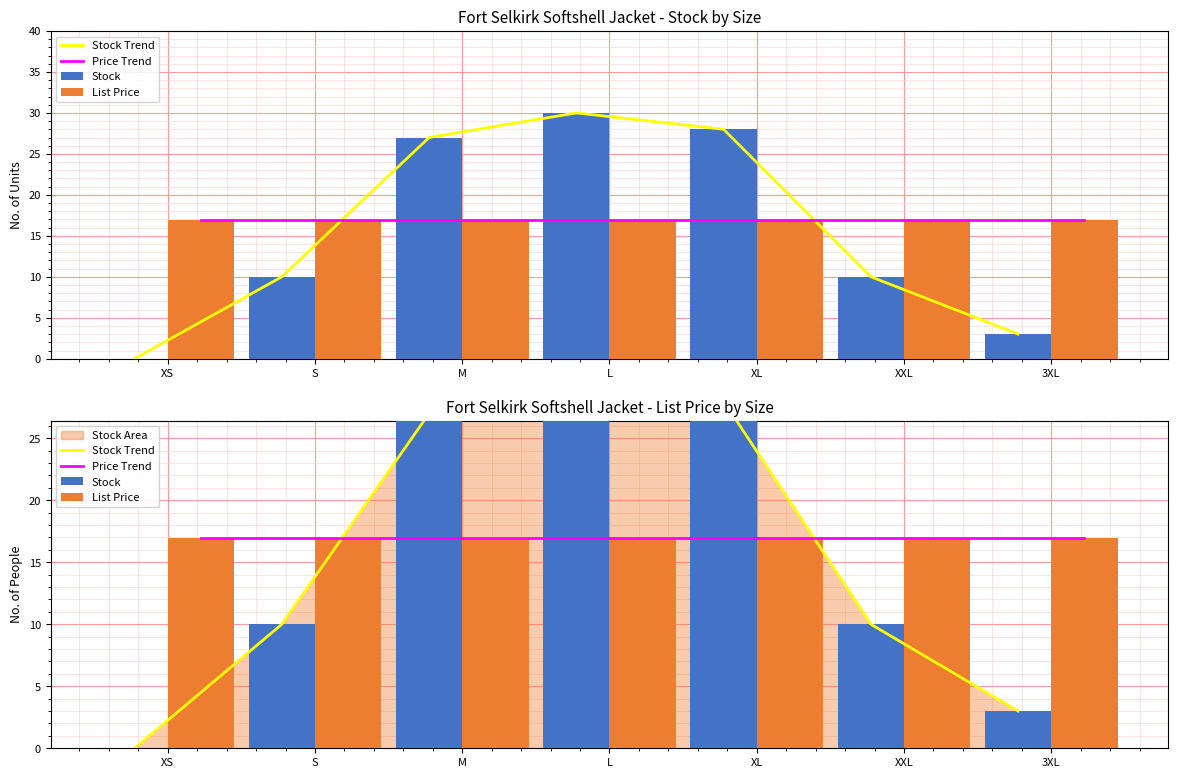

How many data points in Stock are less than 10?

2